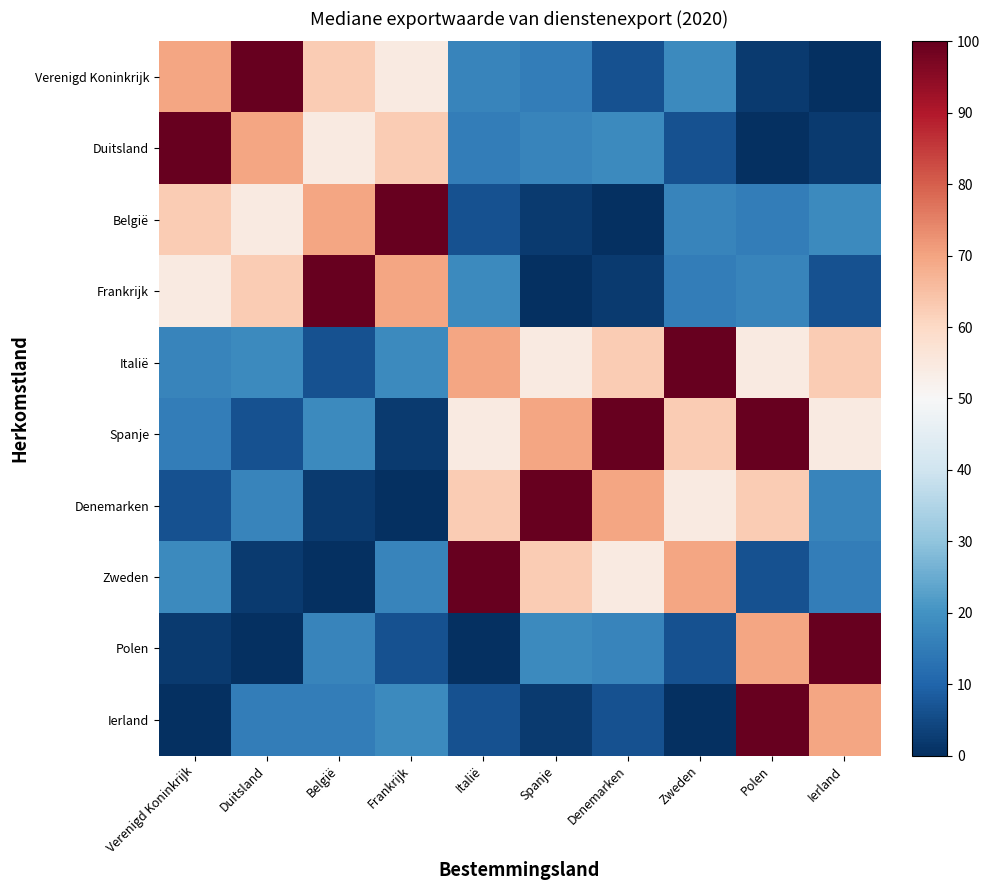

Rank the series by their maximum value, from highest to lowest.

Verenigd Koninkrijk, Duitsland, België, Frankrijk, Italië, Spanje, Denemarken, Zweden, Polen, Ierland